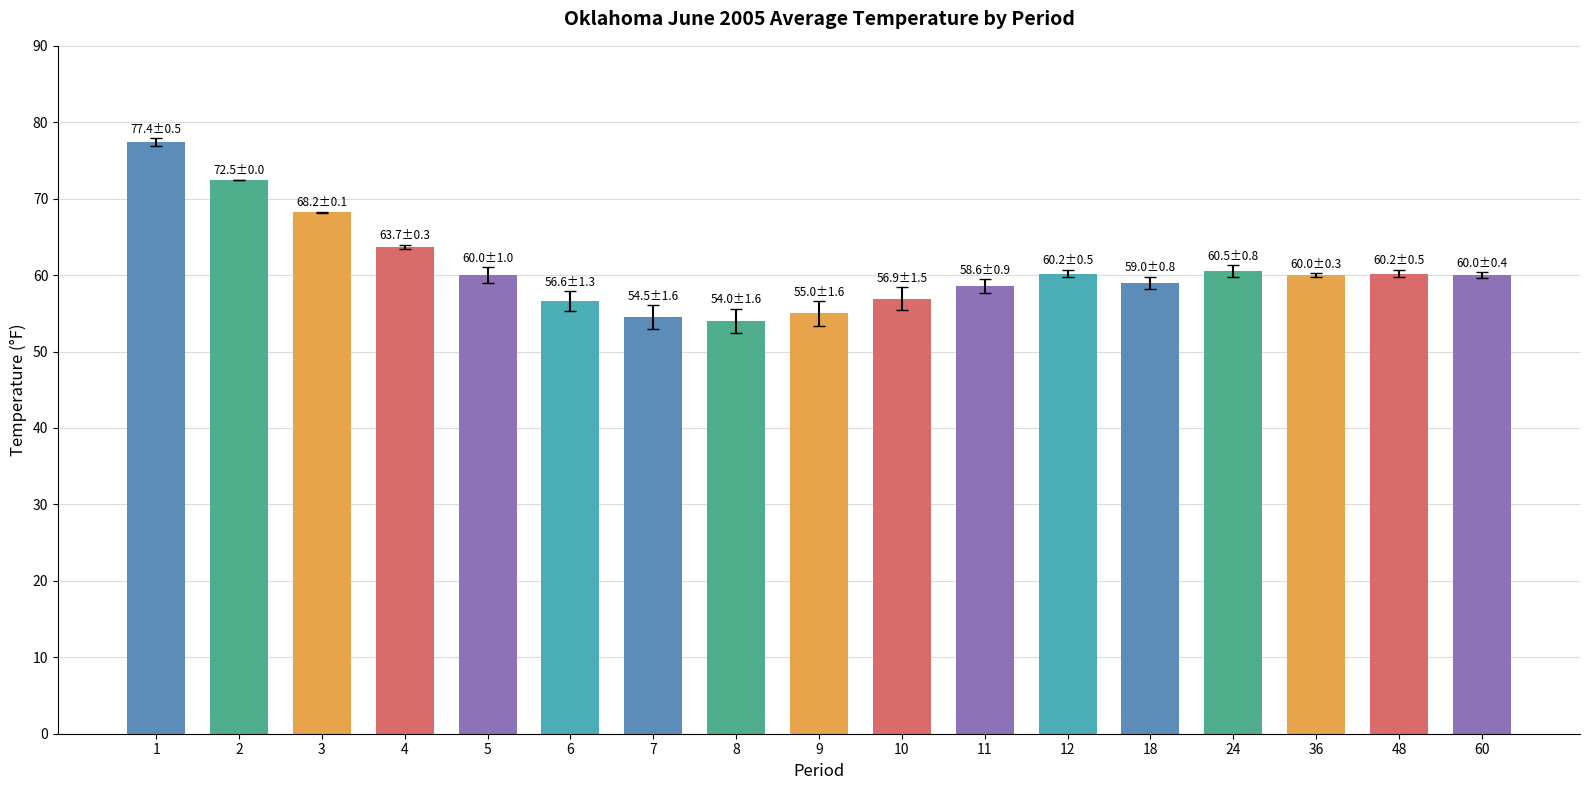

What is the change in value from 3 to 48?

-8.0